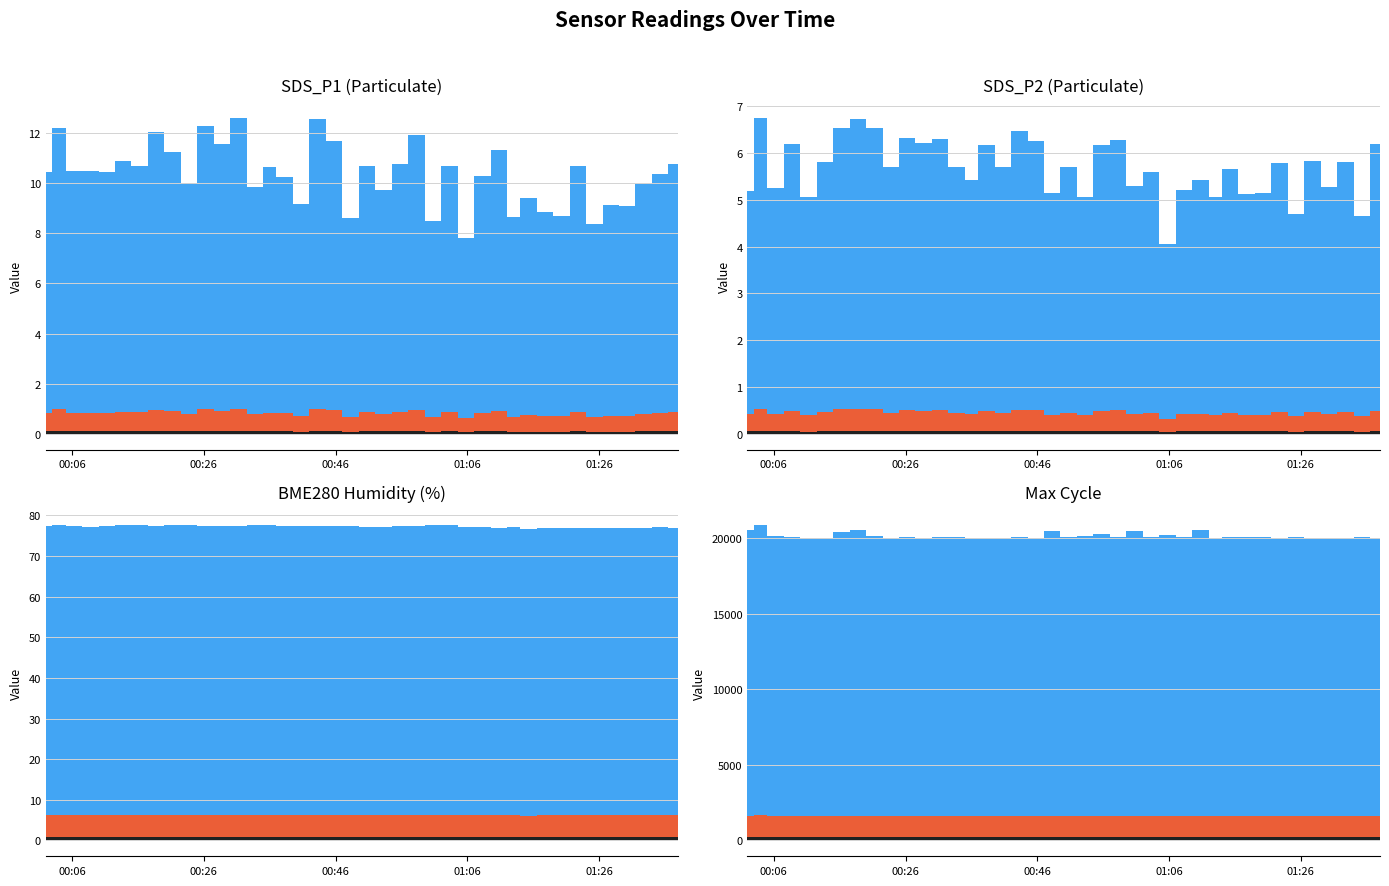

Which series has the largest range (max minus min)?

Max_cycle